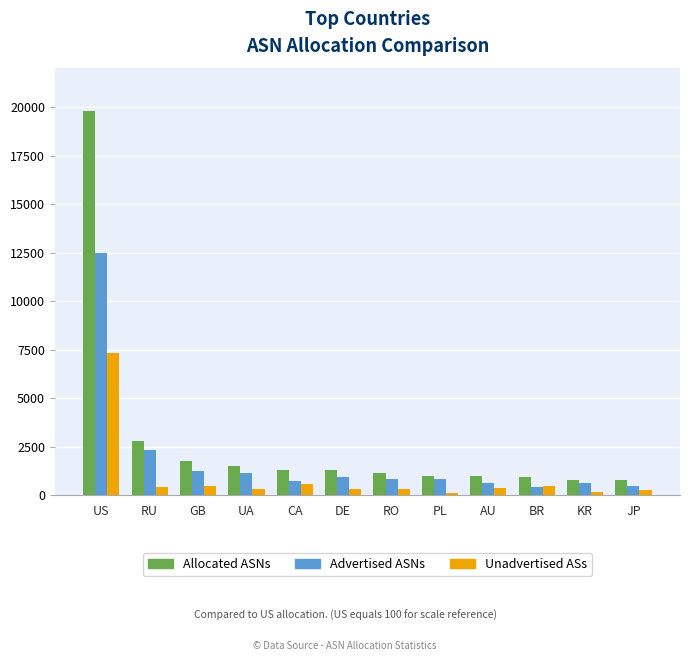

Does the chart contain stacked bars?

No